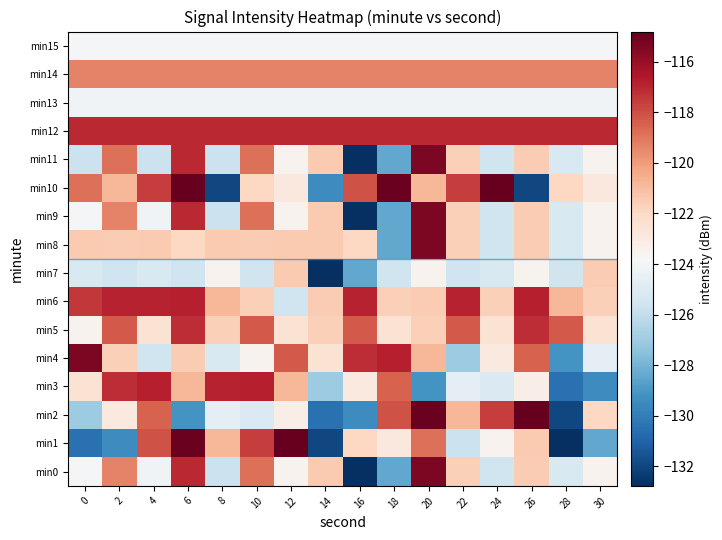

At which category is the sum across all series the highest?

20